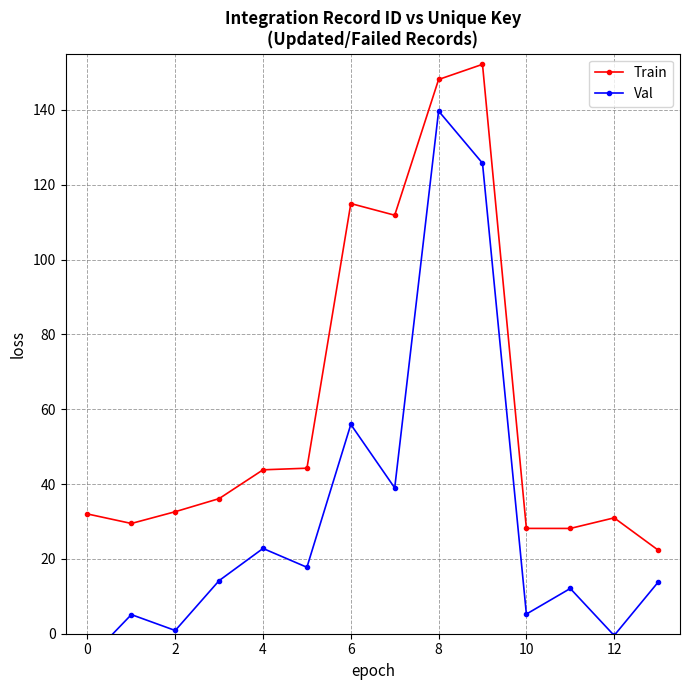

The value of Train at 2 is 32.6. True or false?

True